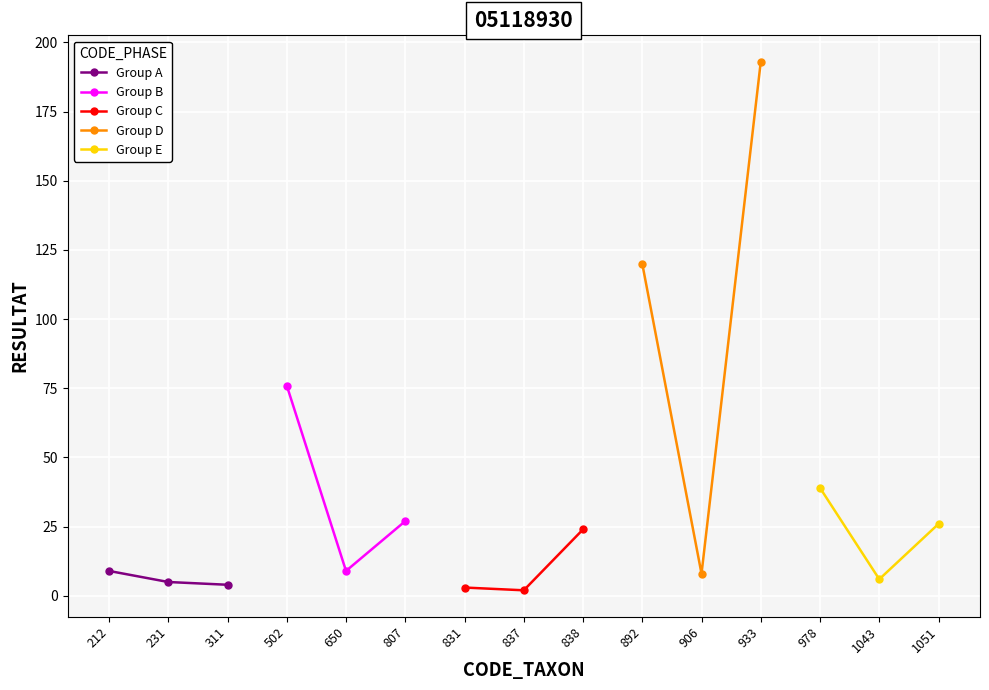

What are all the series names shown in the legend?

Group A, Group B, Group C, Group D, Group E